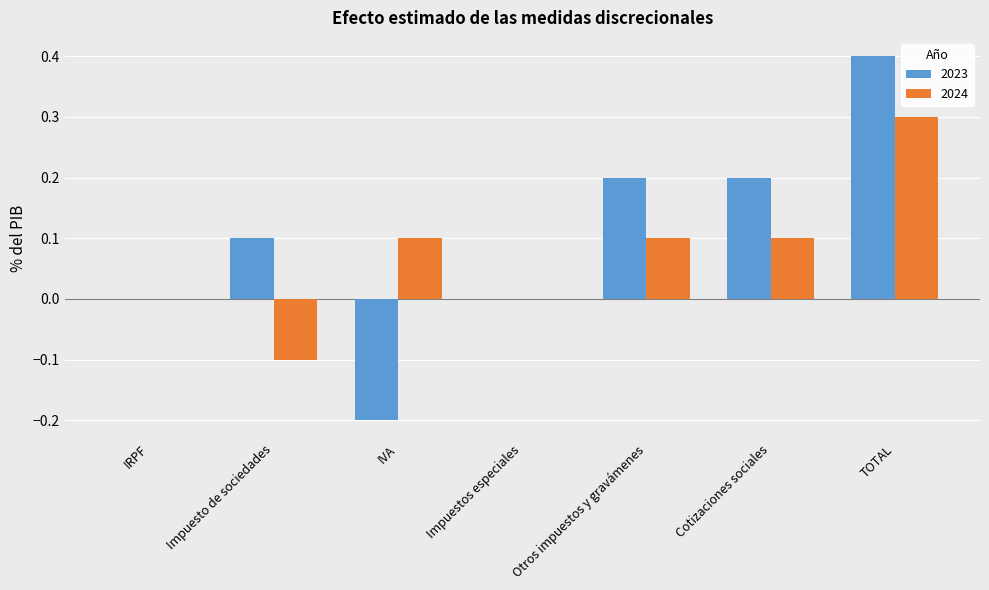

At which category does the chart reach its peak across all series?

TOTAL